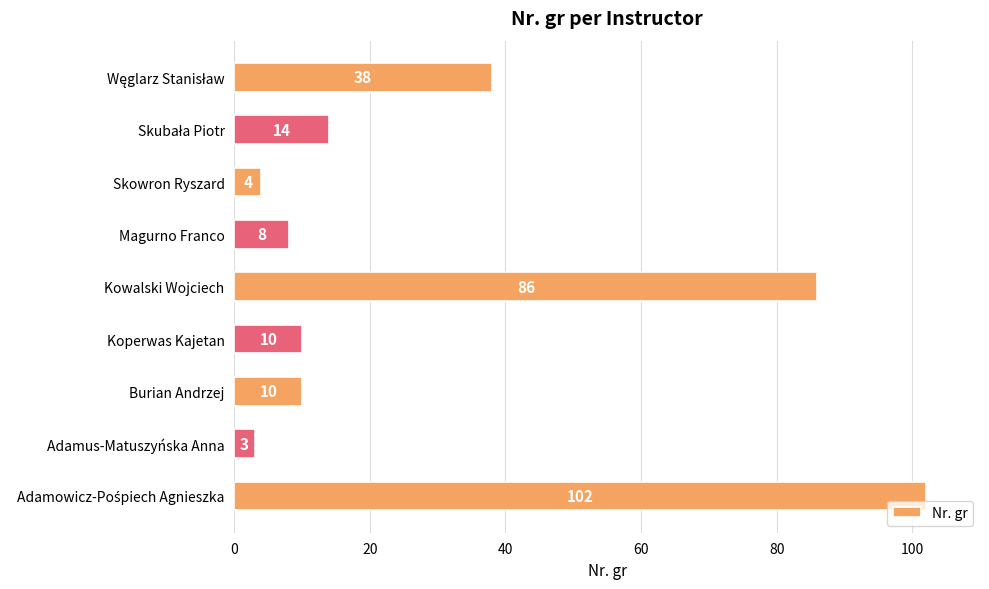

Reading bottom to top, list all the values displayed in this chart.

102	3	10	10	86	8	4	14	38